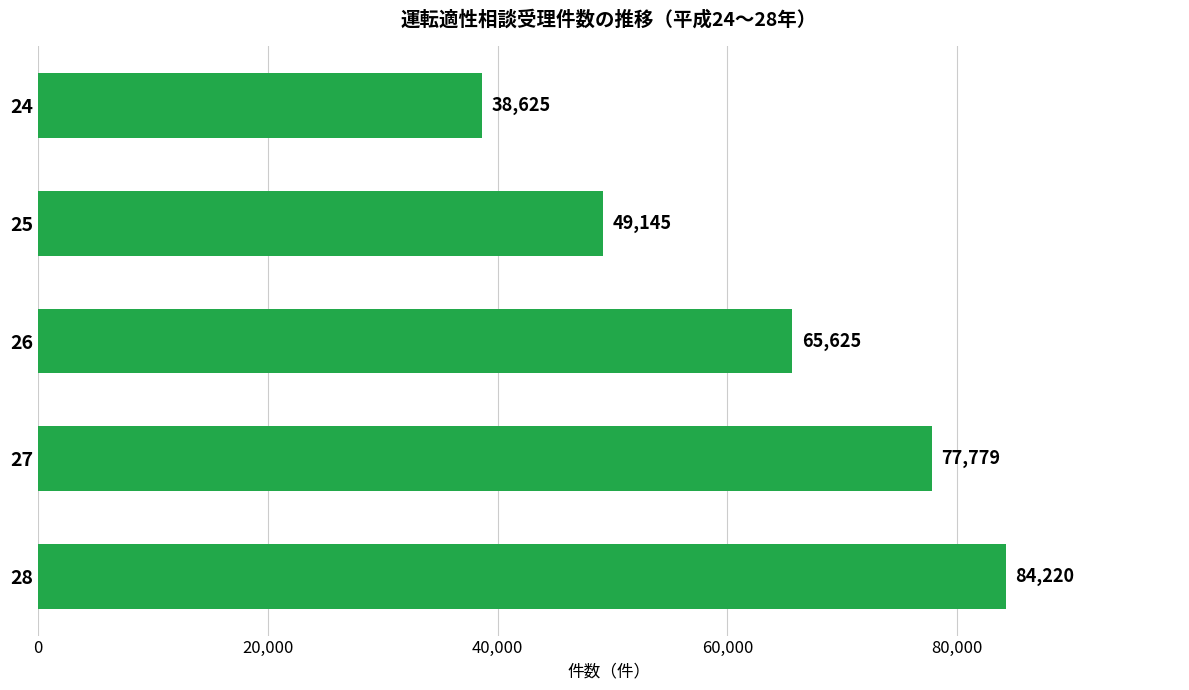

What is the change in value from 26 to 27?

+12154